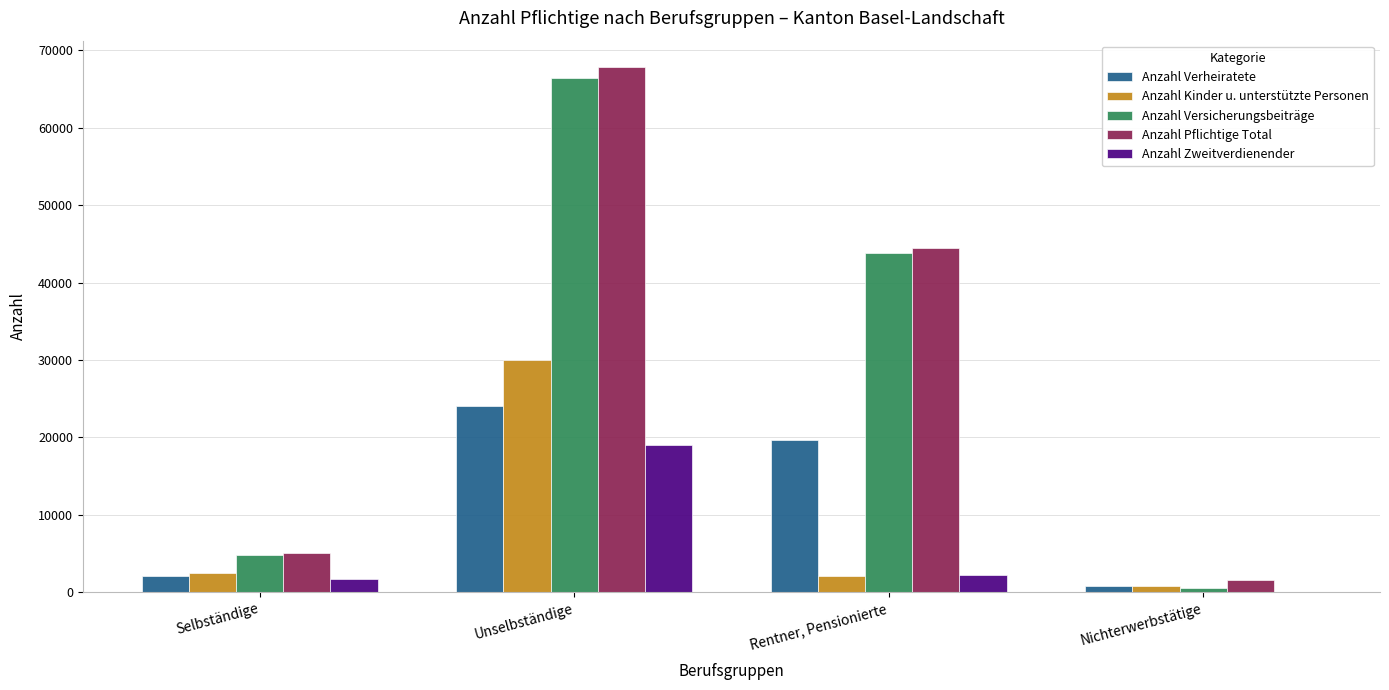

Which series has the largest total across all categories?

Anzahl Pflichtige Total